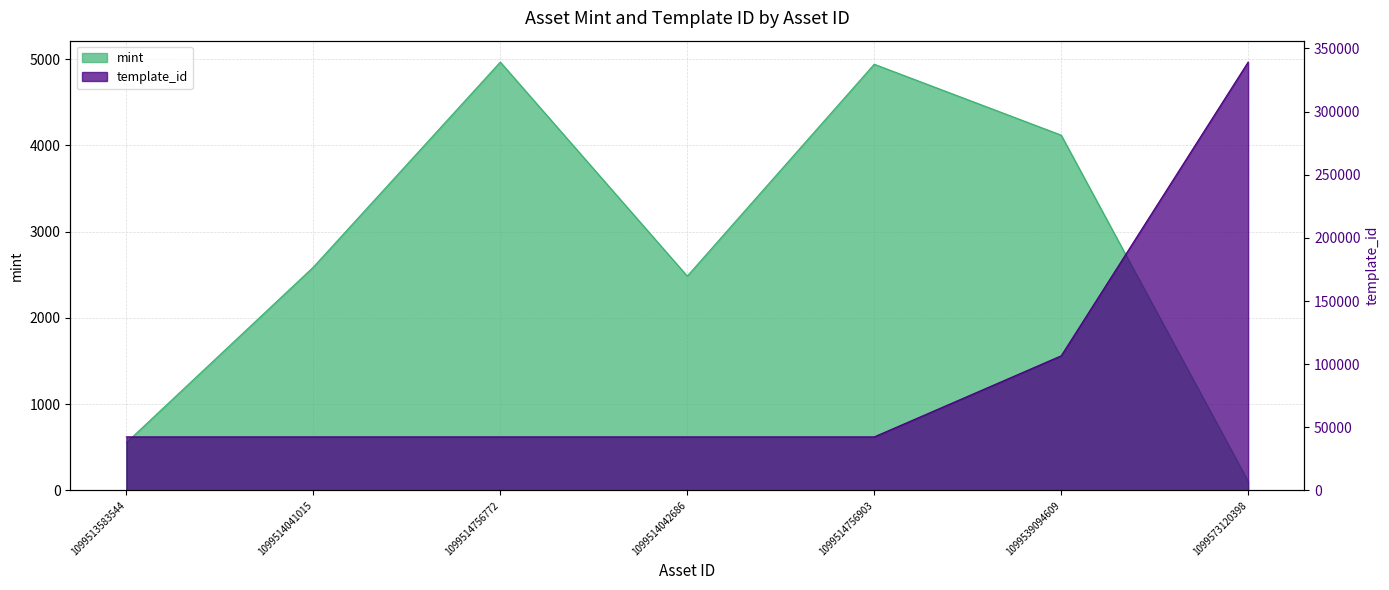

Reading right to left, list all the values displayed in this chart.

mint: 1099573120398=106	1099539094609=4119	1099514756903=4941	1099514042686=2485	1099514756772=4966	1099514041015=2589	1099513583544=554
template_id: 1099573120398=339228	1099539094609=106640	1099514756903=42421	1099514042686=42421	1099514756772=42420	1099514041015=42420	1099513583544=42420